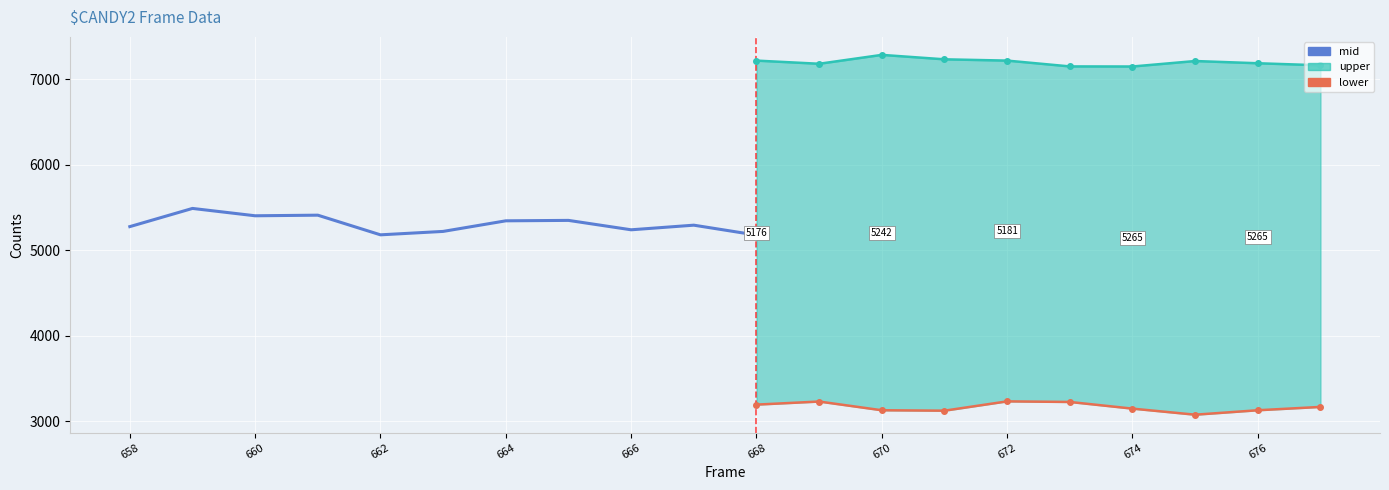

True or false: upper and mid intersect in this chart.

False